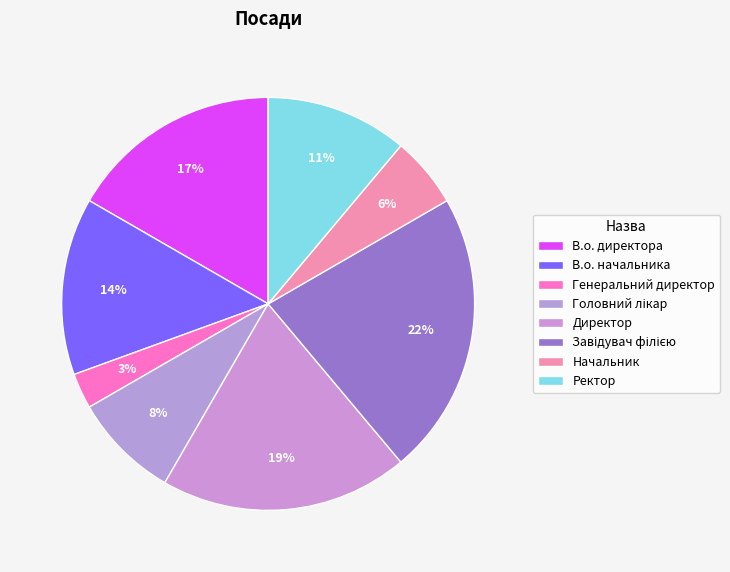

How many slices are in this pie chart?

8